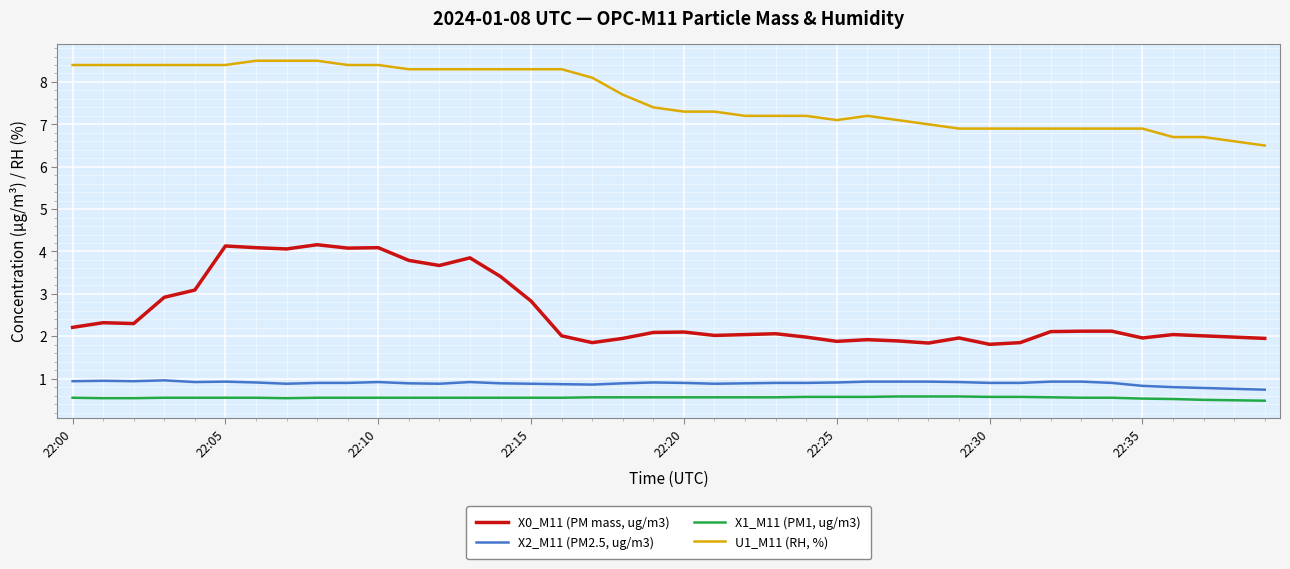

True or false: X0_M11 (PM mass, ug/m3) and X1_M11 (PM1, ug/m3) cross at least once.

False